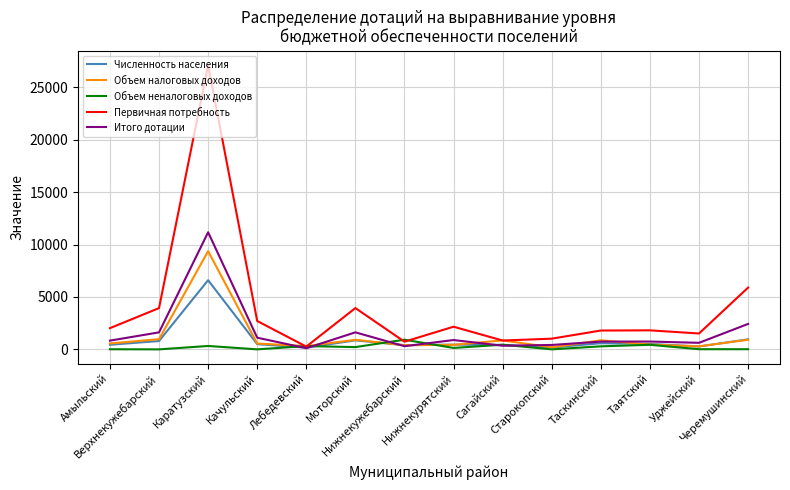

What position from the right is Сагайский?

6